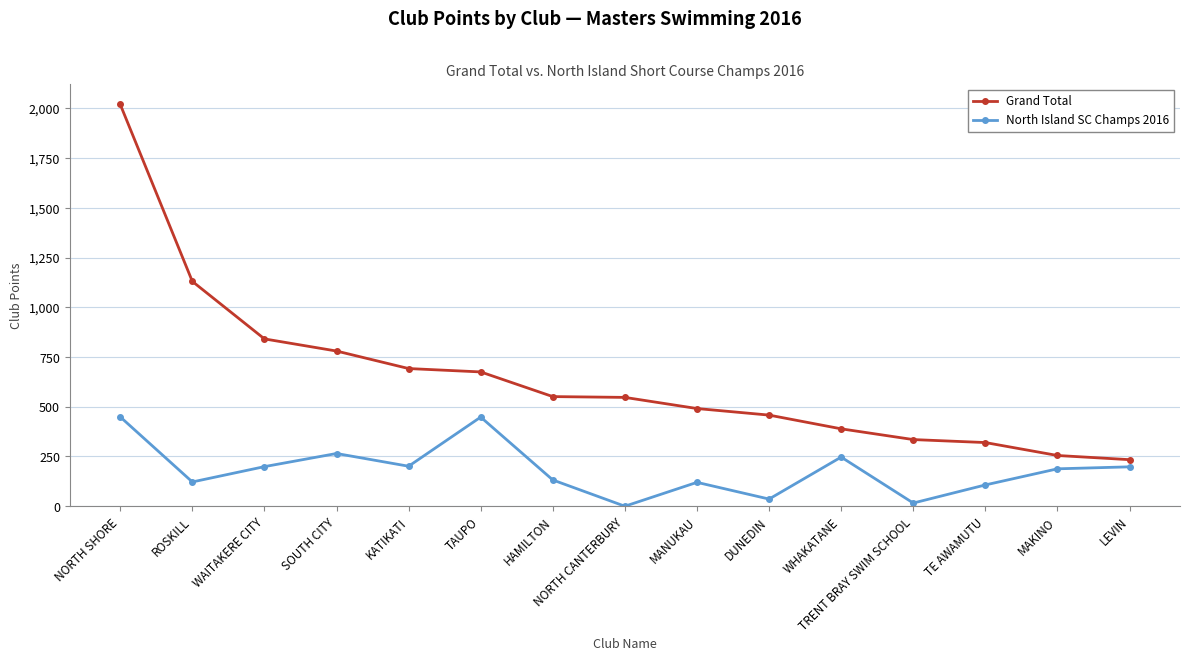

How many categories are shown in the chart?

15